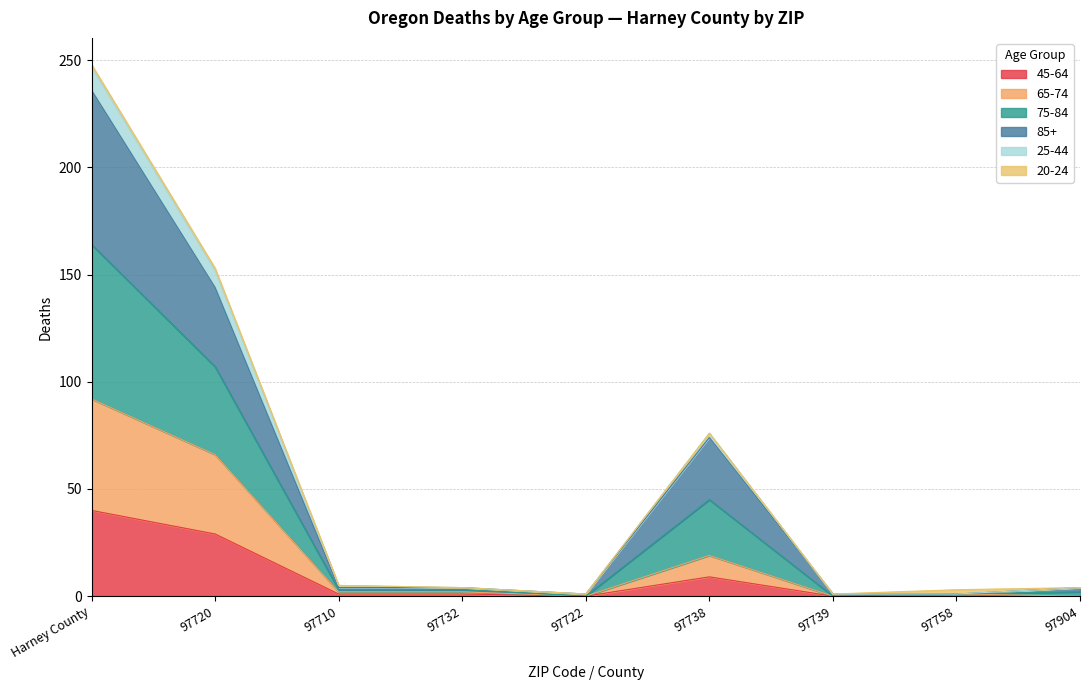

Between 97710 and 97758, which series saw the biggest shift?

85+